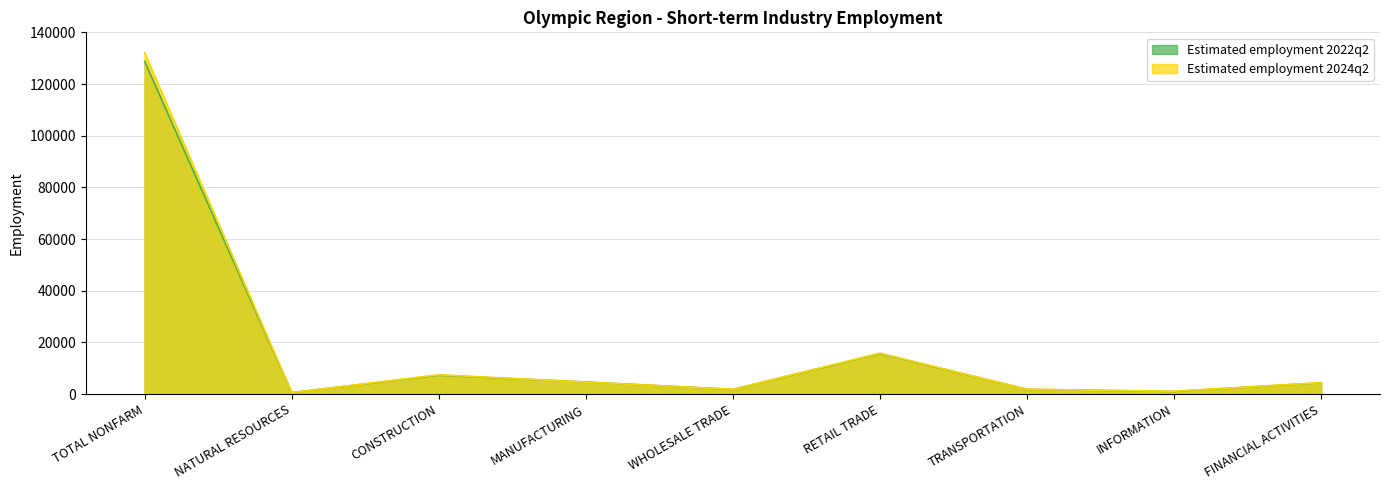

At which category does Estimated employment 2022q2 reach its first local peak?

CONSTRUCTION